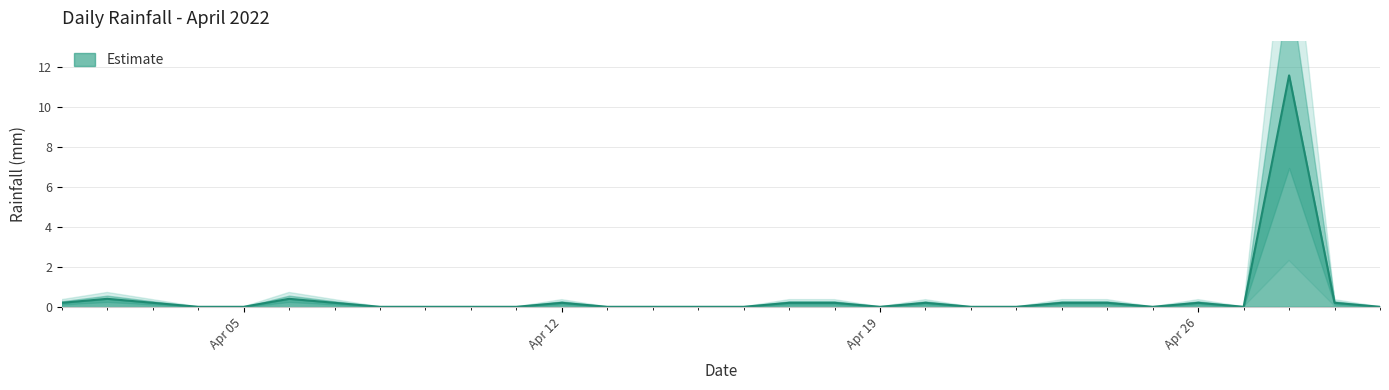

What is the maximum value shown in the chart?

11.6